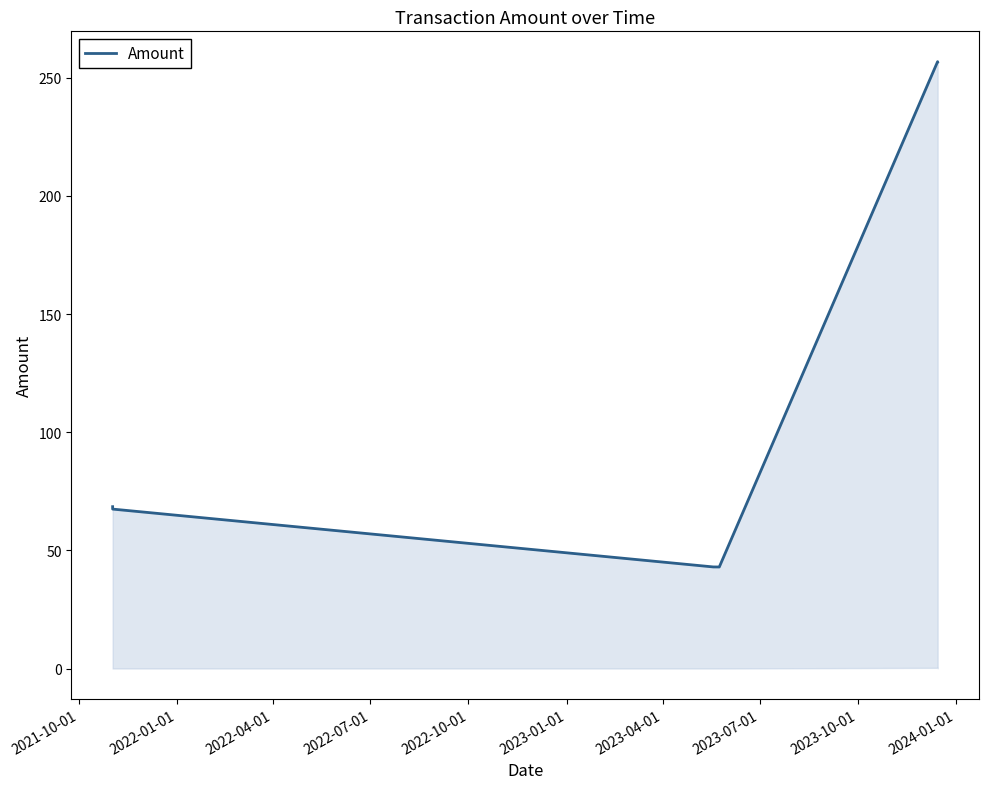

Is it true that the value at 2022-01-01 is 67.5?

True